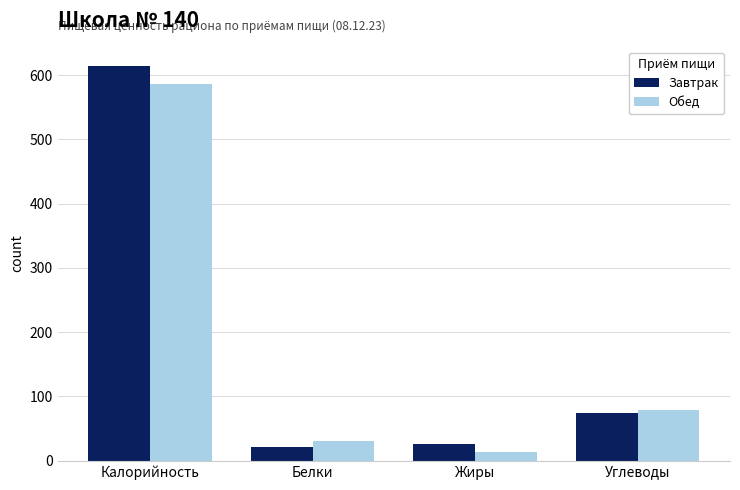

What is the label of the 1st bar from the left?

Калорийность